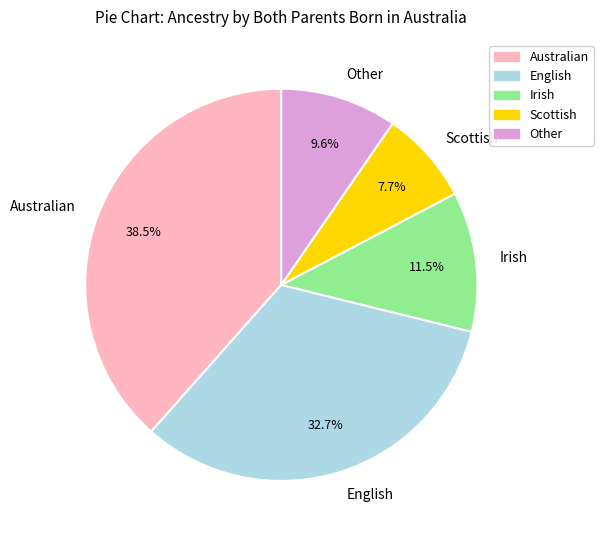

Is there any slice that represents more than half of the pie?

No